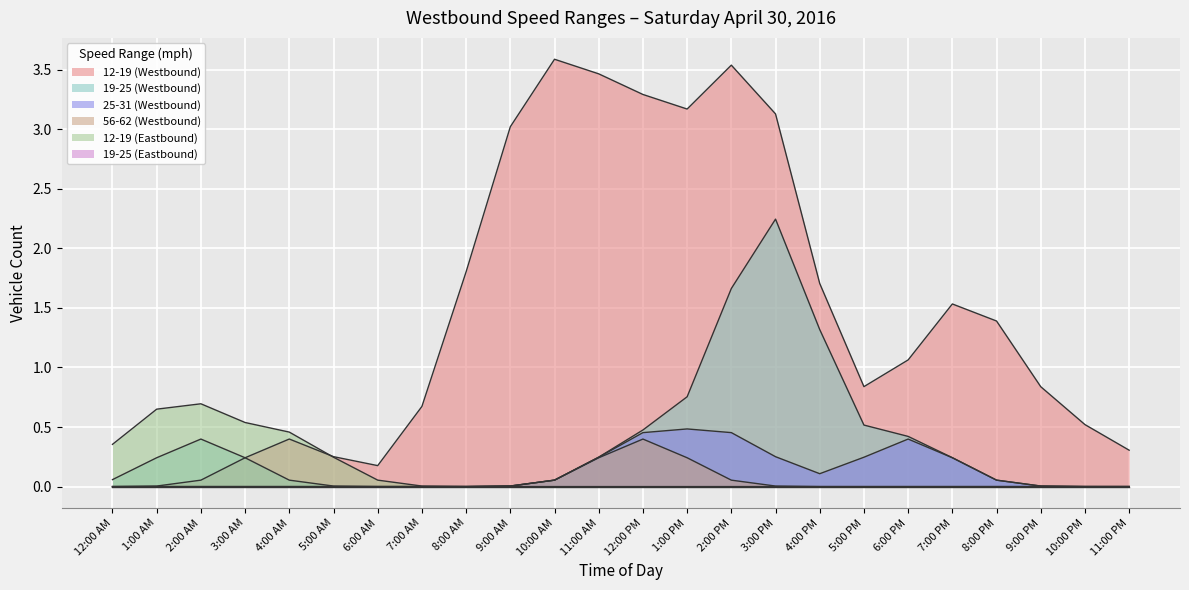

What is the label of the 13th point from the right?

11:00 AM